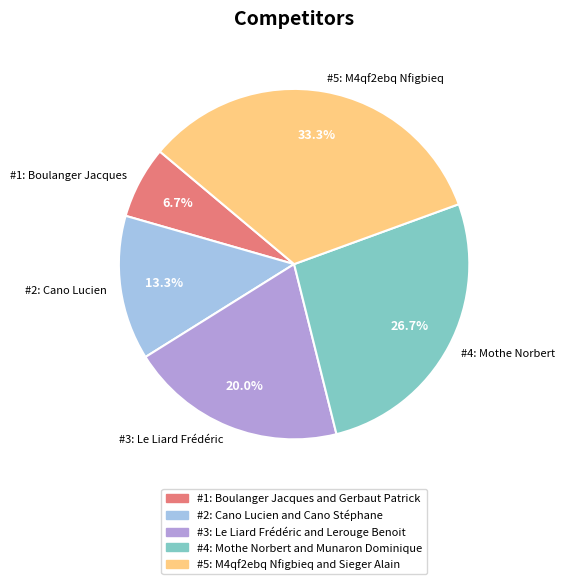

What percentage do #1: Boulanger Jacques and #2: Cano Lucien together represent?

20.0%